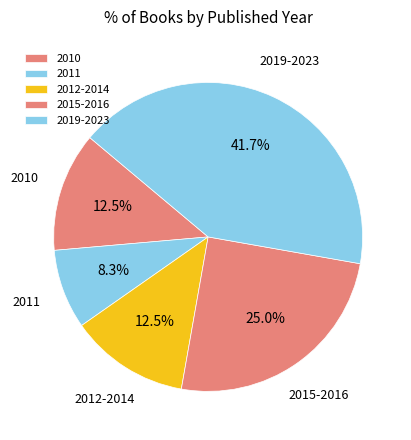

Approximately how many times larger is the value at 2010 compared to 2015-2016?

0.5